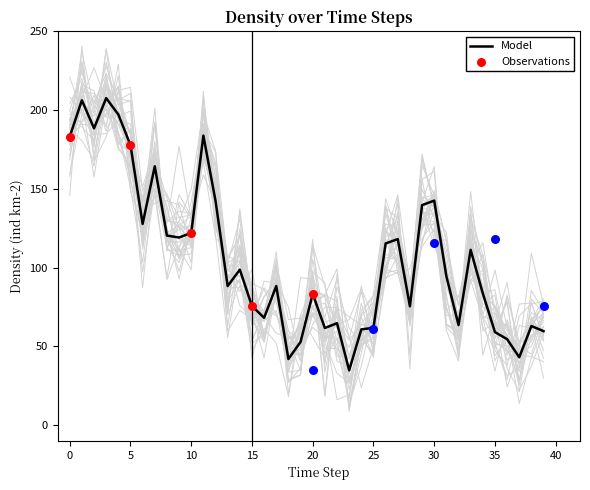

What is the change in value from 36 to 38?

+8.3